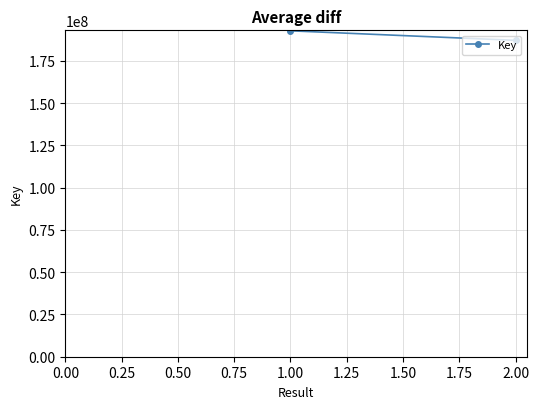

What is the average value?

189886880